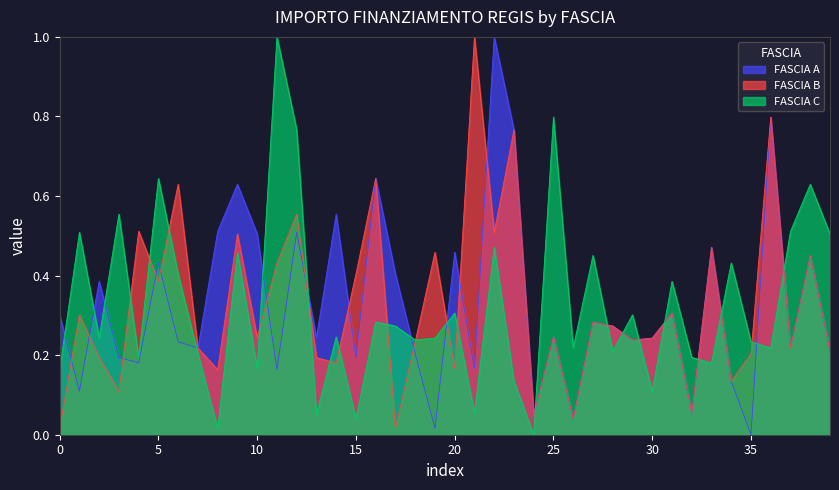

True or false: FASCIA C and FASCIA A cross at least once.

True